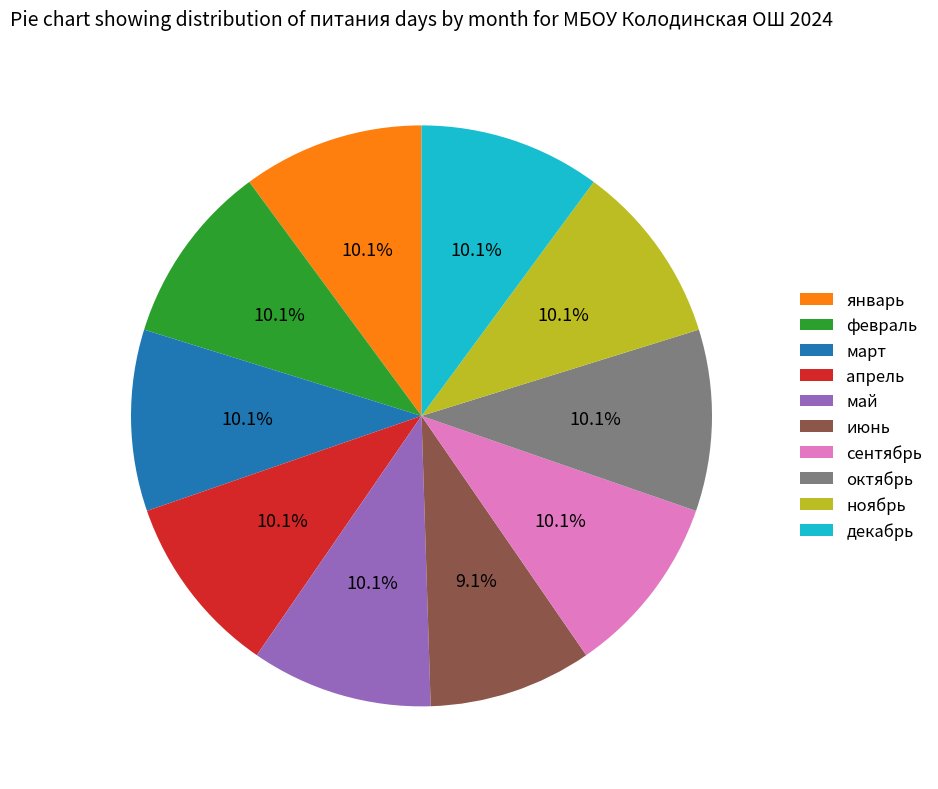

Approximately how many times larger is the value at февраль compared to май?

1.0